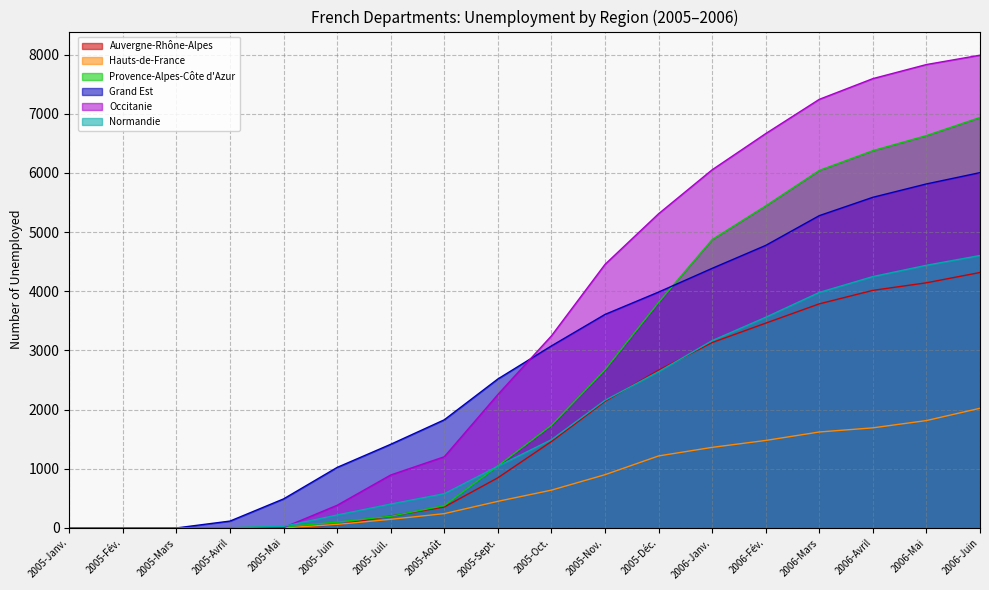

After their last crossing, which series has the higher values: Grand Est or Auvergne-Rhône-Alpes?

Grand Est